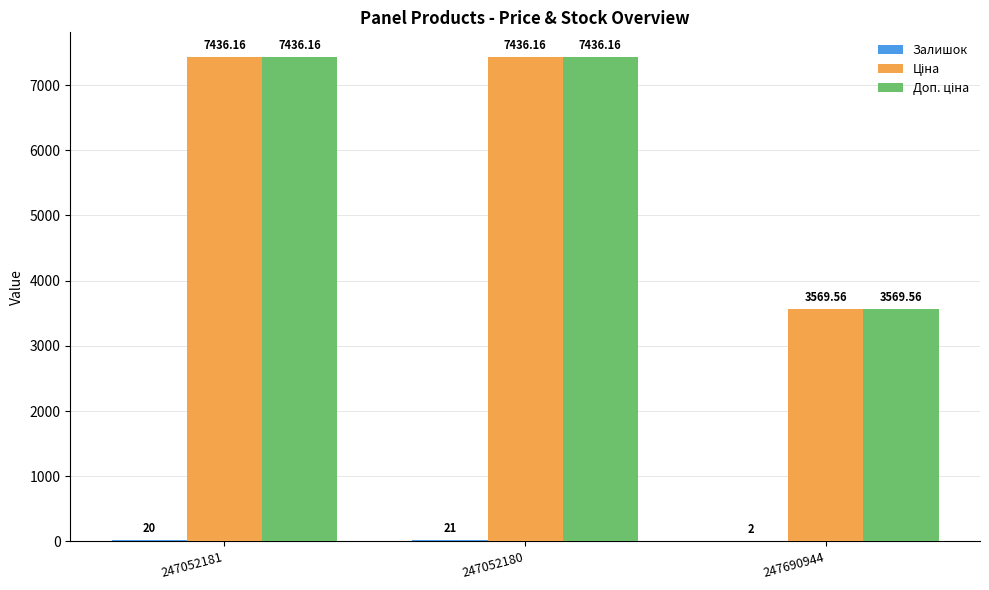

Are the bars horizontal?

No